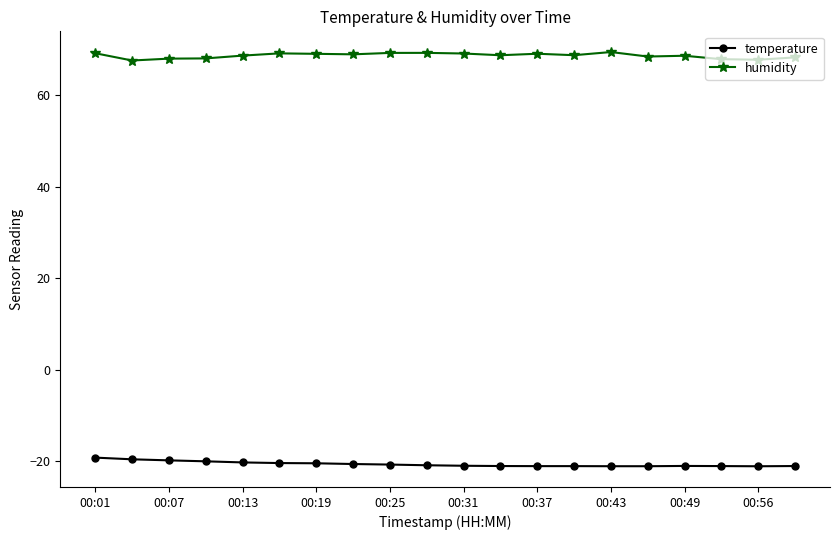

What is the value of the humidity point at the 13th from the left?

69.1